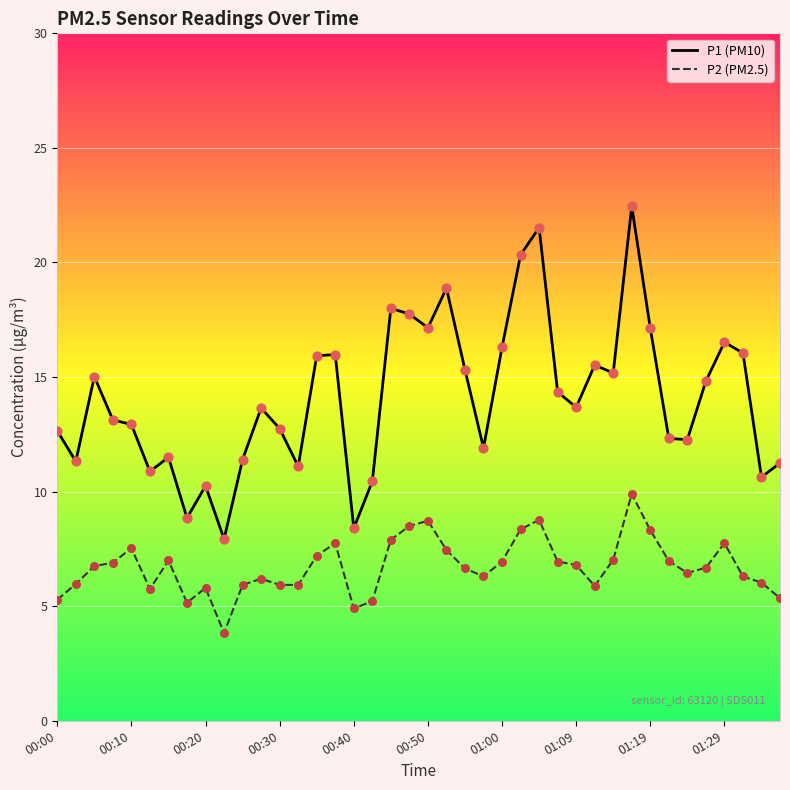

True or false: P1 (PM10) and P2 (PM2.5) intersect in this chart.

False